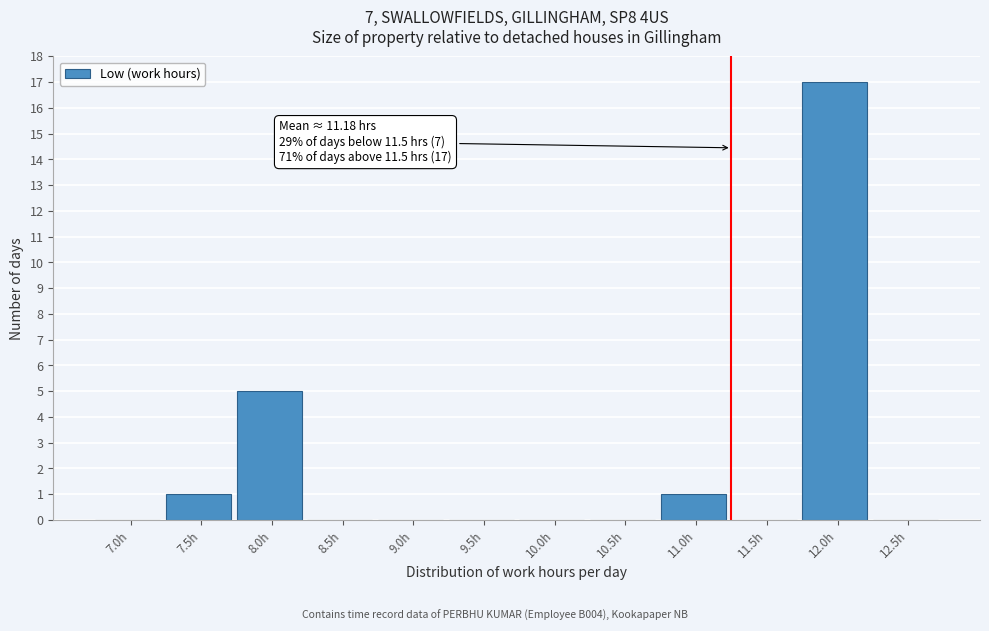

Reading left to right, transcribe all the data shown in this chart.

7.0h=0	7.5h=1	8.0h=5	8.5h=0	9.0h=0	9.5h=0	10.0h=0	10.5h=0	11.0h=1	11.5h=0	12.0h=17	12.5h=0